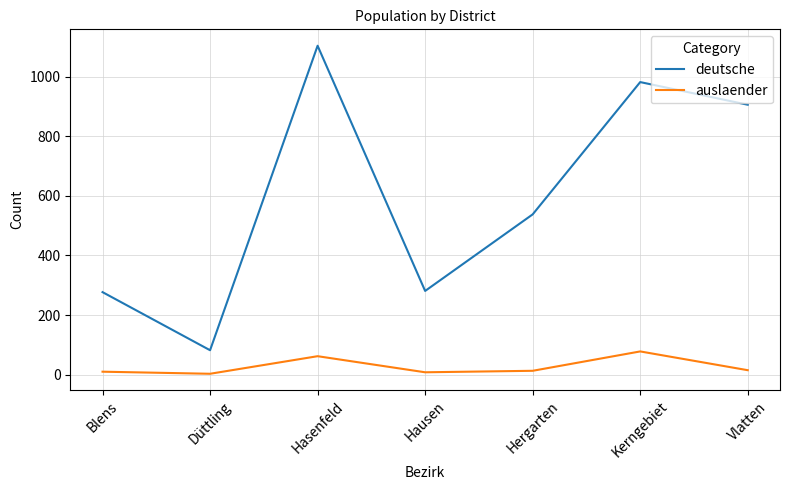

True or false: deutsche and auslaender intersect in this chart.

False